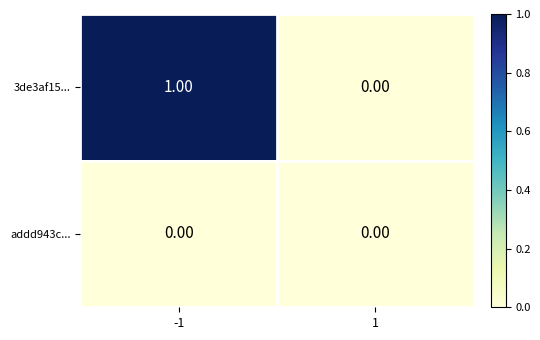

List the series in order of their overall mean, lowest first.

addd943c..., 3de3af15...